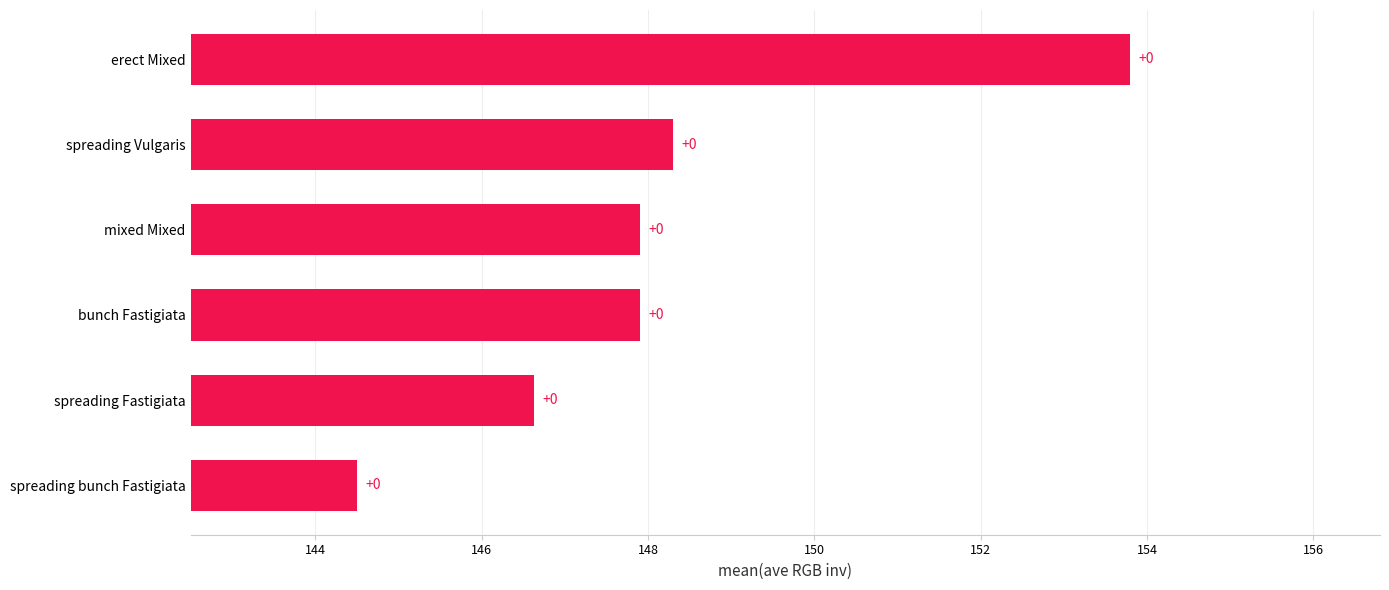

Are the bars horizontal?

Yes